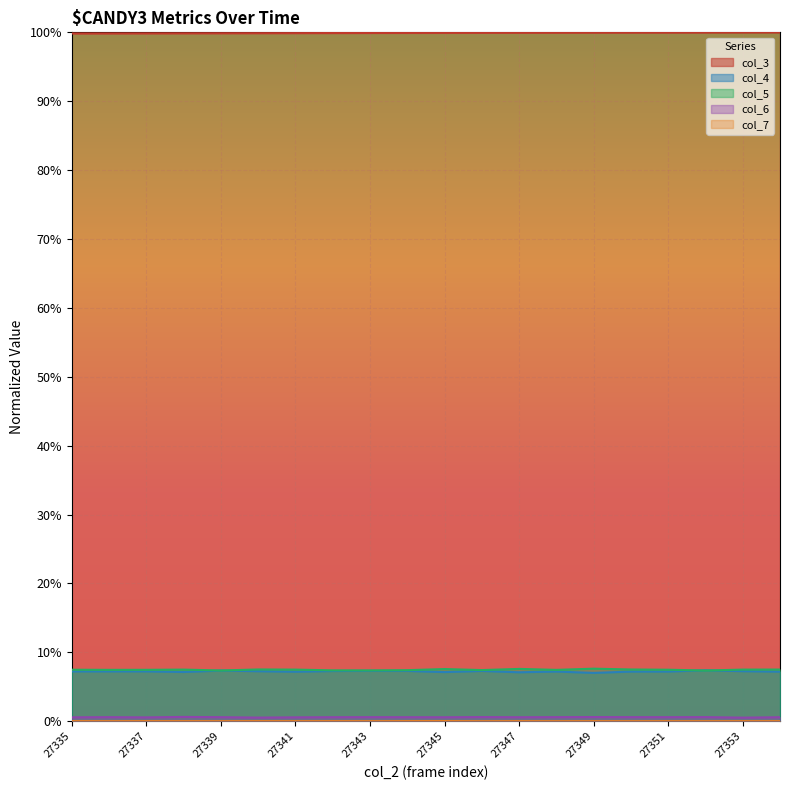

Reading left to right, what are all the values shown in this chart?

col_3: 27335=1.0	27336=1.0	27337=1.0	27338=1.0	27339=1.0	27340=1.0	27341=1.0	27342=1.0	27343=1.0	27344=1.0	27345=1.0	27346=1.0	27347=1.0	27348=1.0	27349=1.0	27350=1.0	27351=1.0	27352=1.0	27353=1.0	27354=1.0
col_4: 27335=0.1	27336=0.1	27337=0.1	27338=0.1	27339=0.1	27340=0.1	27341=0.1	27342=0.1	27343=0.1	27344=0.1	27345=0.1	27346=0.1	27347=0.1	27348=0.1	27349=0.1	27350=0.1	27351=0.1	27352=0.1	27353=0.1	27354=0.1
col_5: 27335=0.1	27336=0.1	27337=0.1	27338=0.1	27339=0.1	27340=0.1	27341=0.1	27342=0.1	27343=0.1	27344=0.1	27345=0.1	27346=0.1	27347=0.1	27348=0.1	27349=0.1	27350=0.1	27351=0.1	27352=0.1	27353=0.1	27354=0.1
col_6: 27335=0.0	27336=0.0	27337=0.0	27338=0.0	27339=0.0	27340=0.0	27341=0.0	27342=0.0	27343=0.0	27344=0.0	27345=0.0	27346=0.0	27347=0.0	27348=0.0	27349=0.0	27350=0.0	27351=0.0	27352=0.0	27353=0.0	27354=0.0
col_7: 27335=0.0	27336=0.0	27337=0.0	27338=0.0	27339=0.0	27340=0.0	27341=0.0	27342=0.0	27343=0.0	27344=0.0	27345=0.0	27346=0.0	27347=0.0	27348=0.0	27349=0.0	27350=0.0	27351=0.0	27352=0.0	27353=0.0	27354=0.0